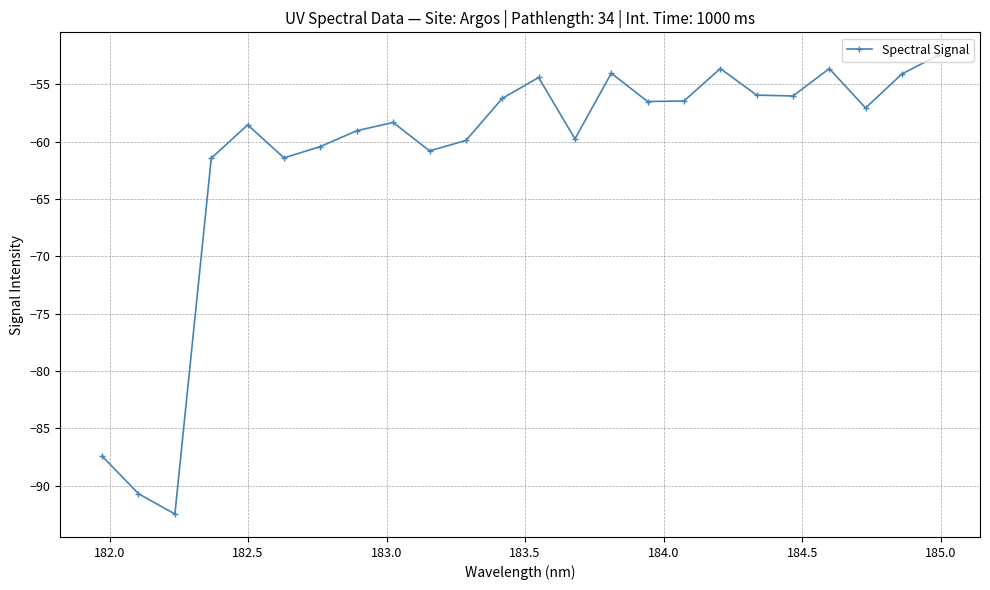

What is the value of the 16th point from the left?

-56.5